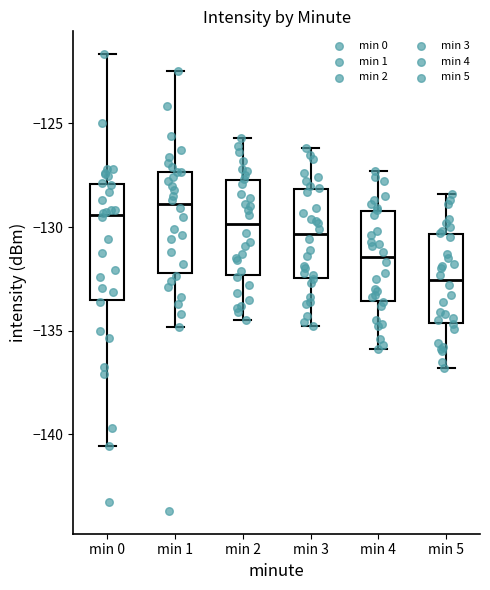

Which box is the tallest, from its lower edge to its upper edge?

min 0